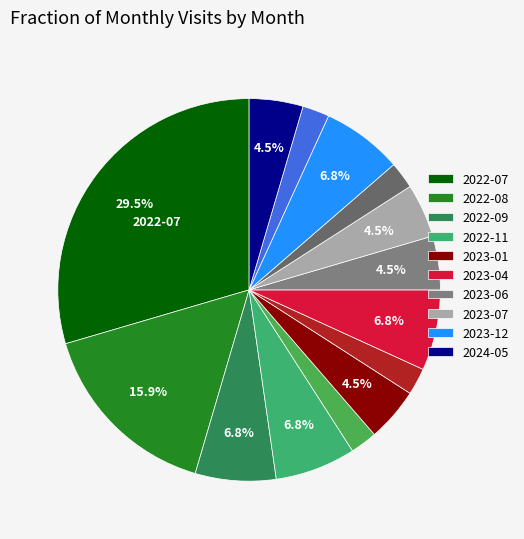

How many slices are in this pie chart?

14